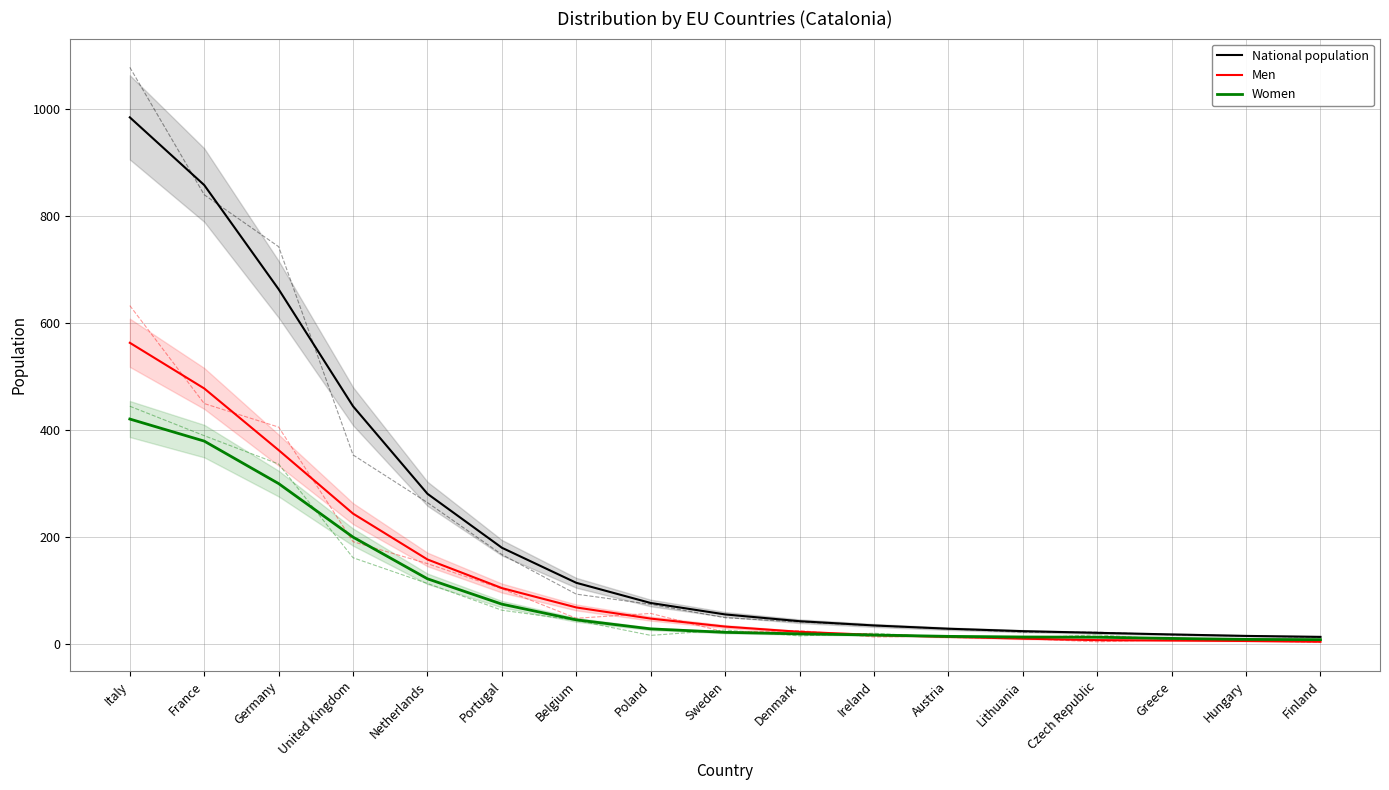

Rank the series at Denmark from highest to lowest value.

National population, Men, Women